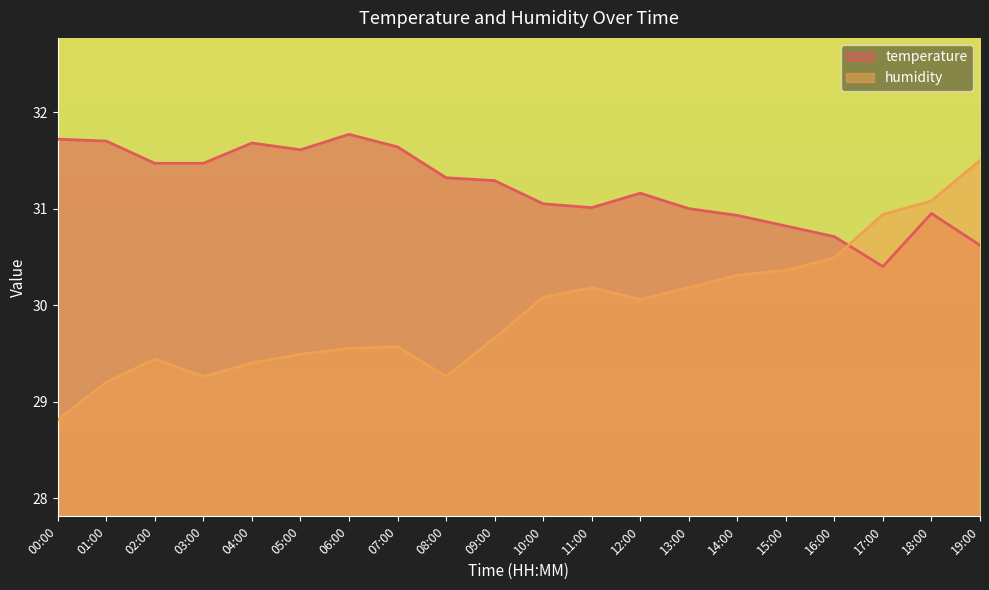

Rank the series at 08:00 from lowest to highest value.

humidity, temperature